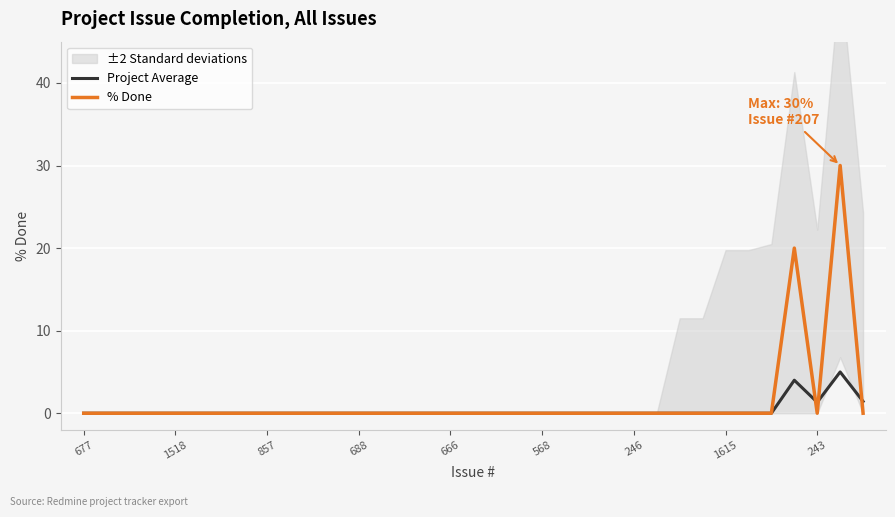

How many values in the Project Average series exceed 0?

4